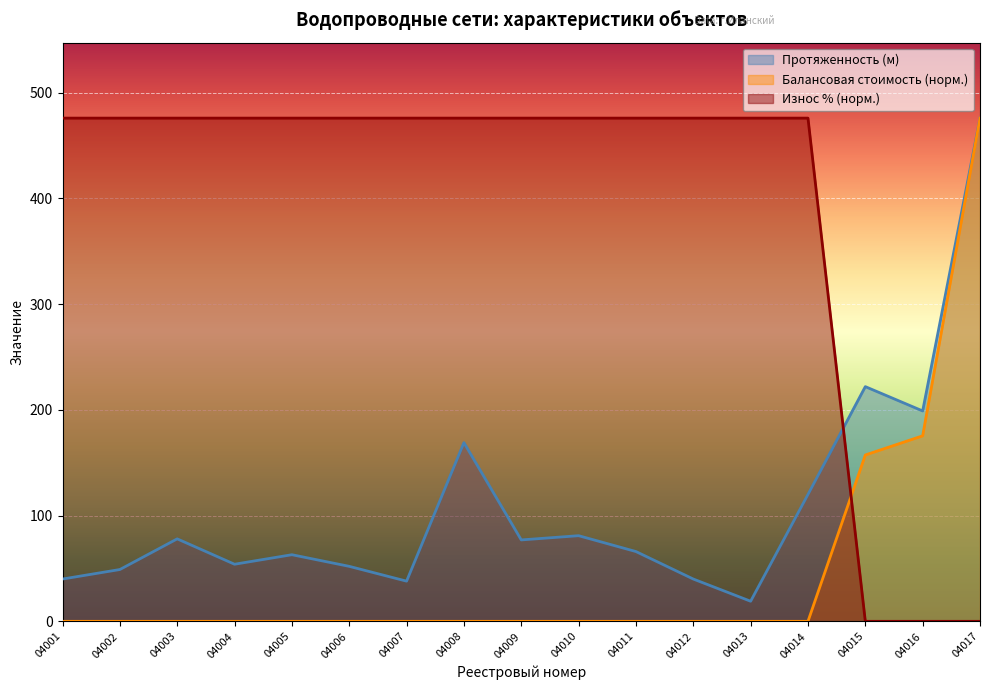

List the labels in order of Износ % value, largest first.

04001, 04002, 04003, 04004, 04005, 04006, 04007, 04008, 04009, 04010, 04011, 04012, 04013, 04014, 04015, 04016, 04017